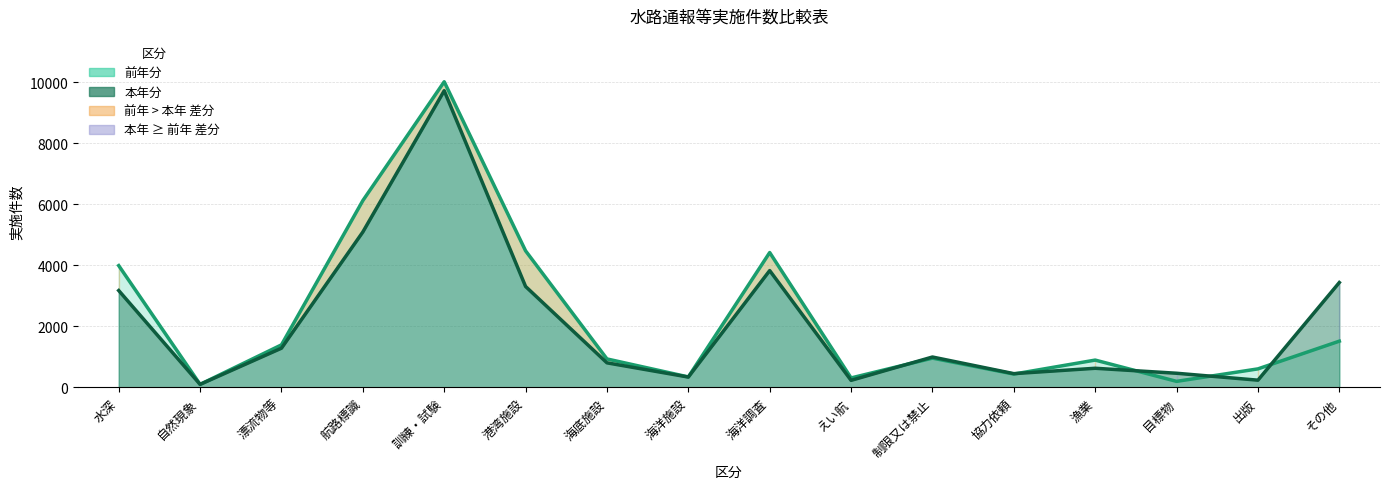

Between 海洋施設 and 協力依頼, which series saw the biggest shift?

本年分